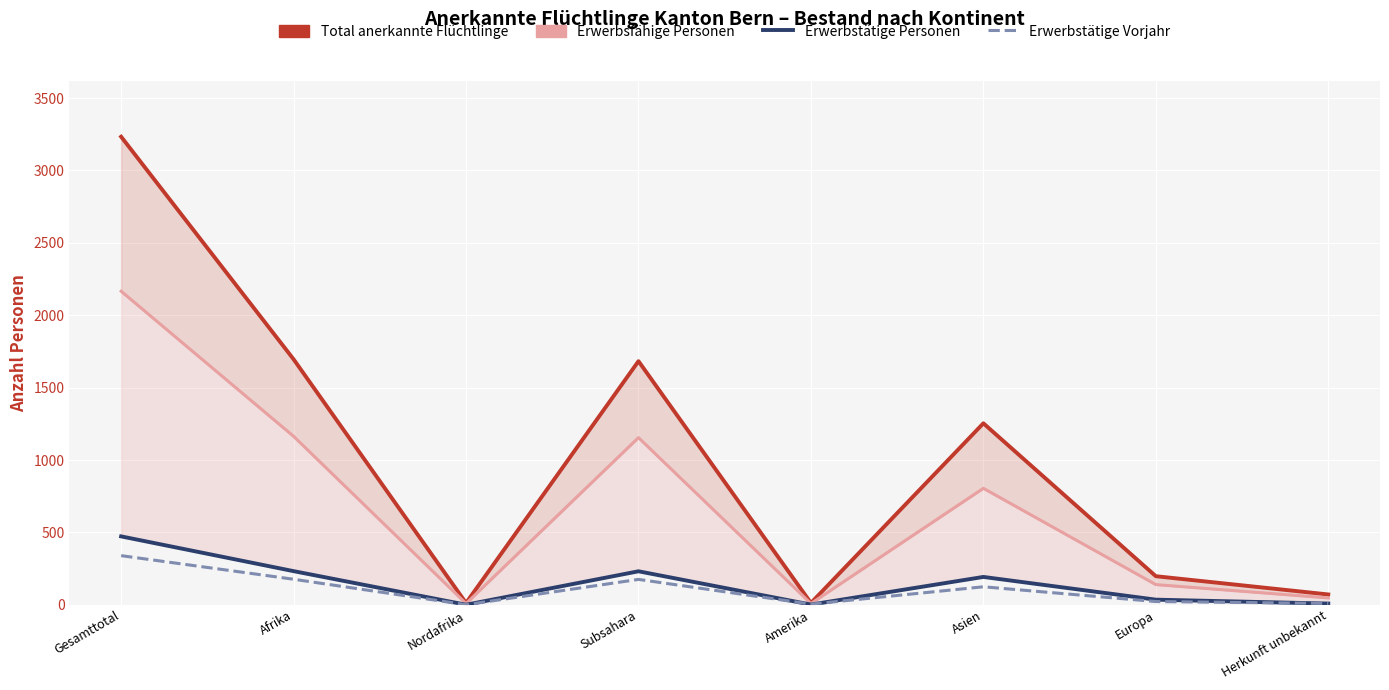

Which series ends up on top after the final intersection of Erwerbstätige Personen and Erwerbstätige Vorjahr?

Erwerbstätige Vorjahr